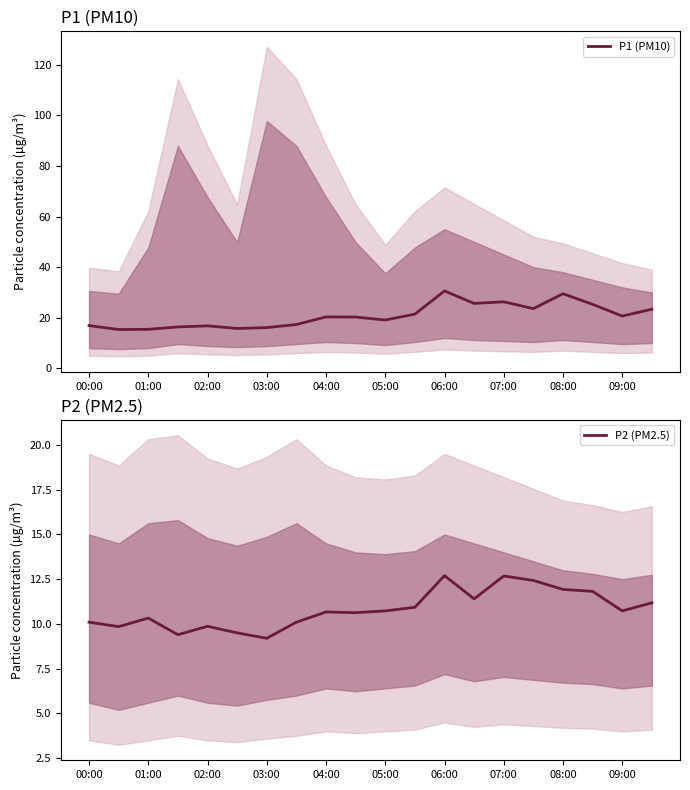

Is it true that P1 (PM10) equals 13.1 at 09:00?

False